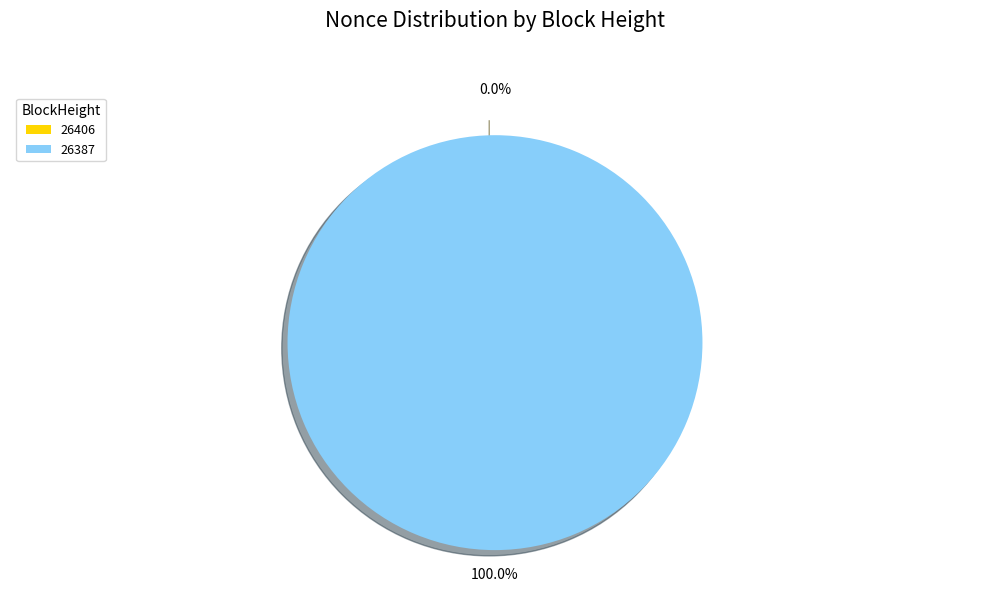

True or false: 26406 accounts for 1% of the total.

False